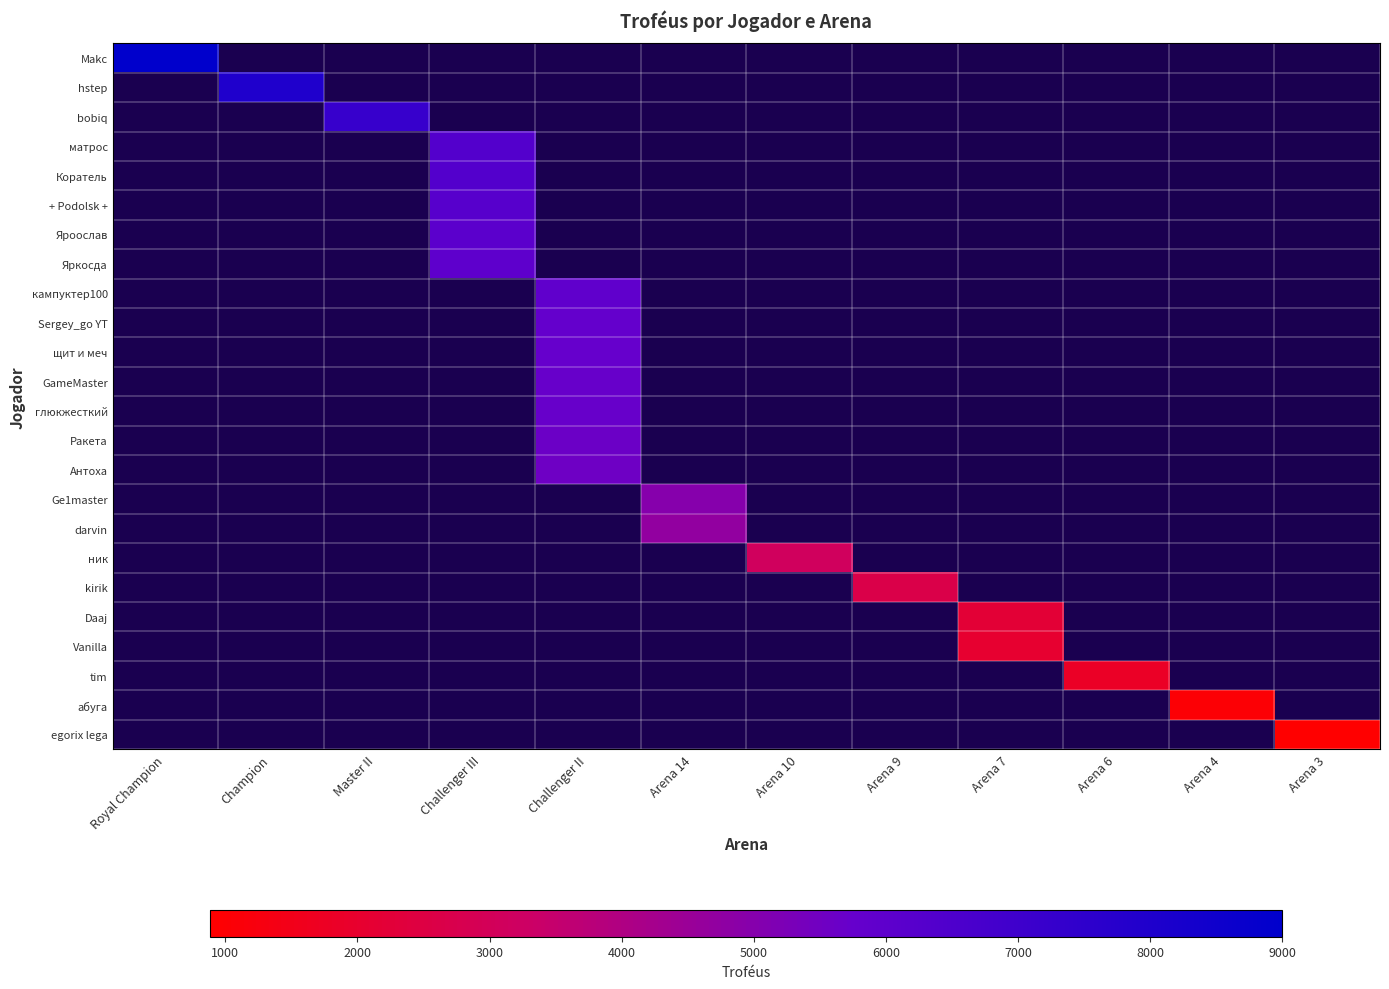

Where is Makc nearest to the value 9000?

Royal Champion